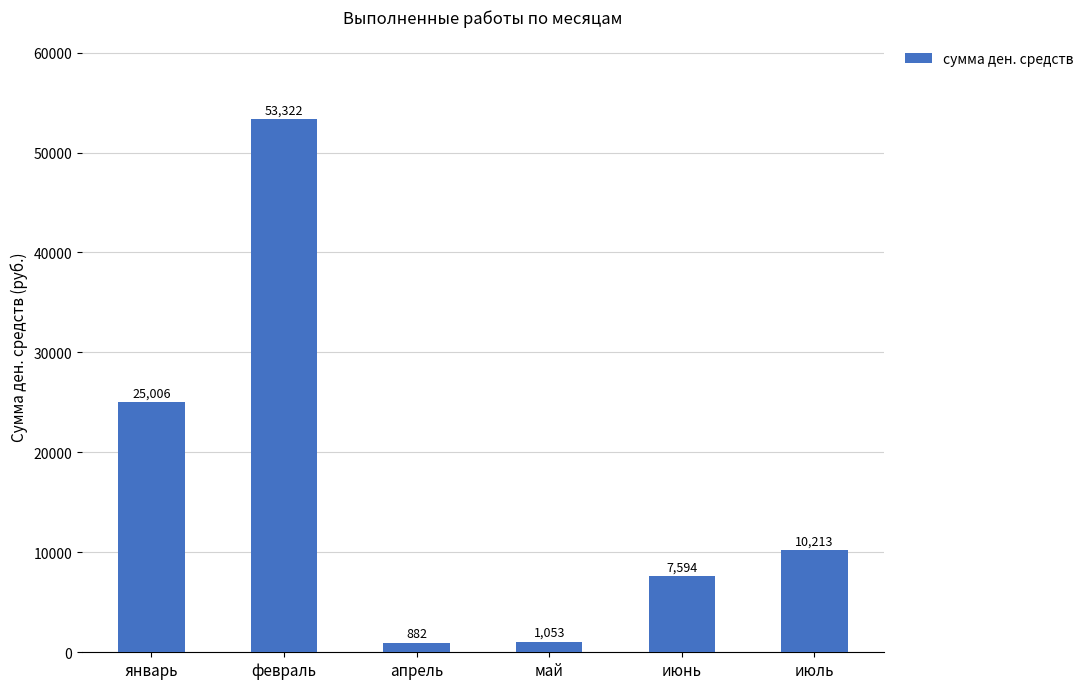

What position from the left is июнь?

5